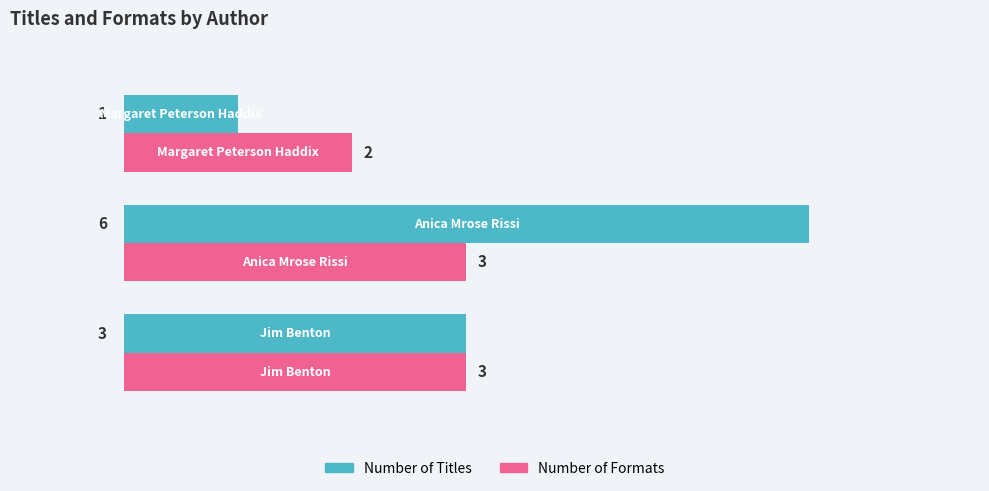

Rank the series by their maximum value, from lowest to highest.

Number of Formats, Number of Titles